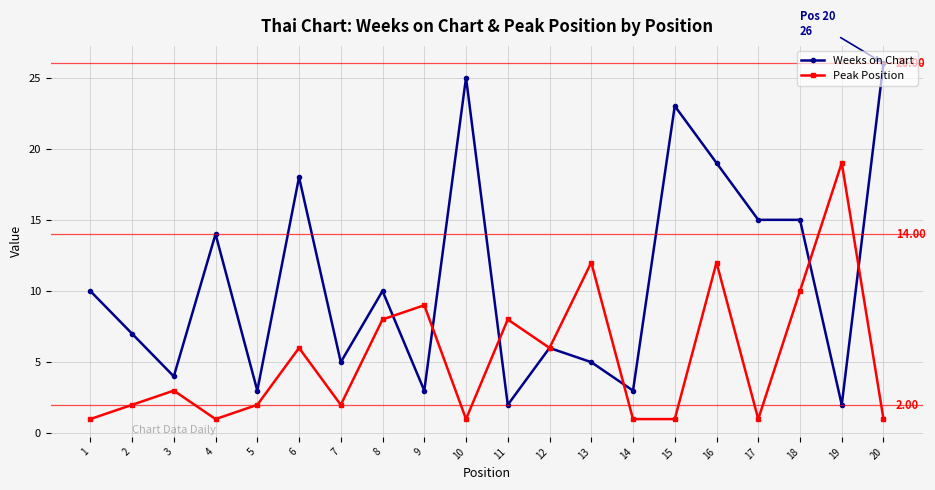

At which label is Weeks on Chart closest to 14?

4